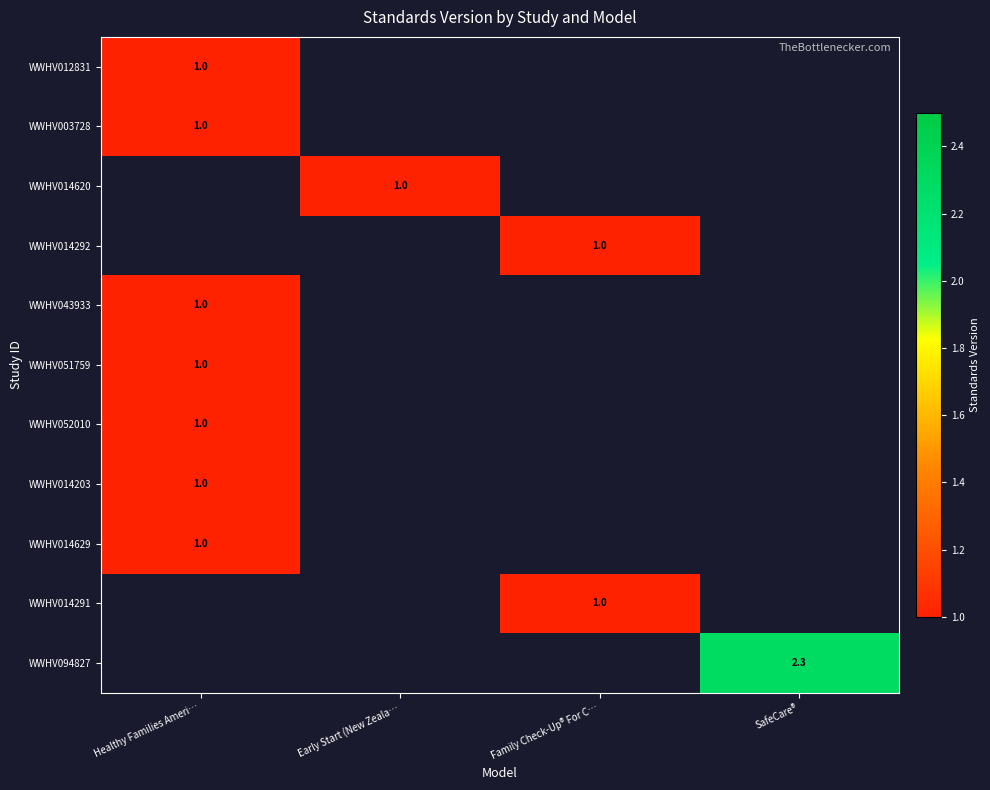

The WWHV052010 series shows 1.0 at Healthy Families Ameri…. True or false?

True